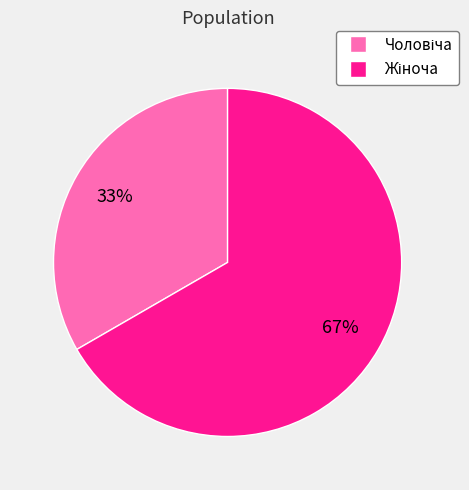

Is there any slice that represents more than half of the pie?

Yes